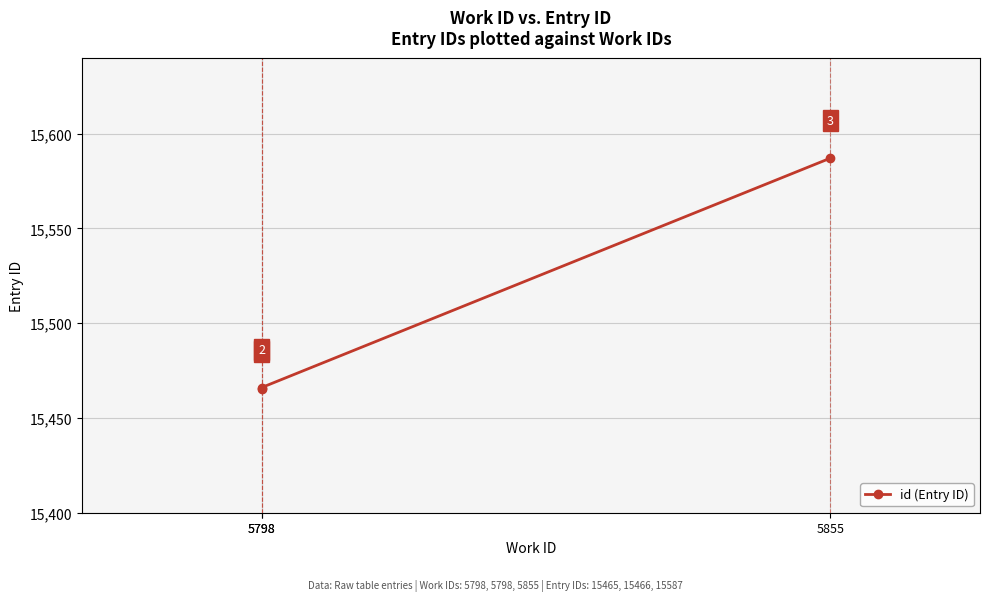

True or false: the data shows 22139 at 5855.

False